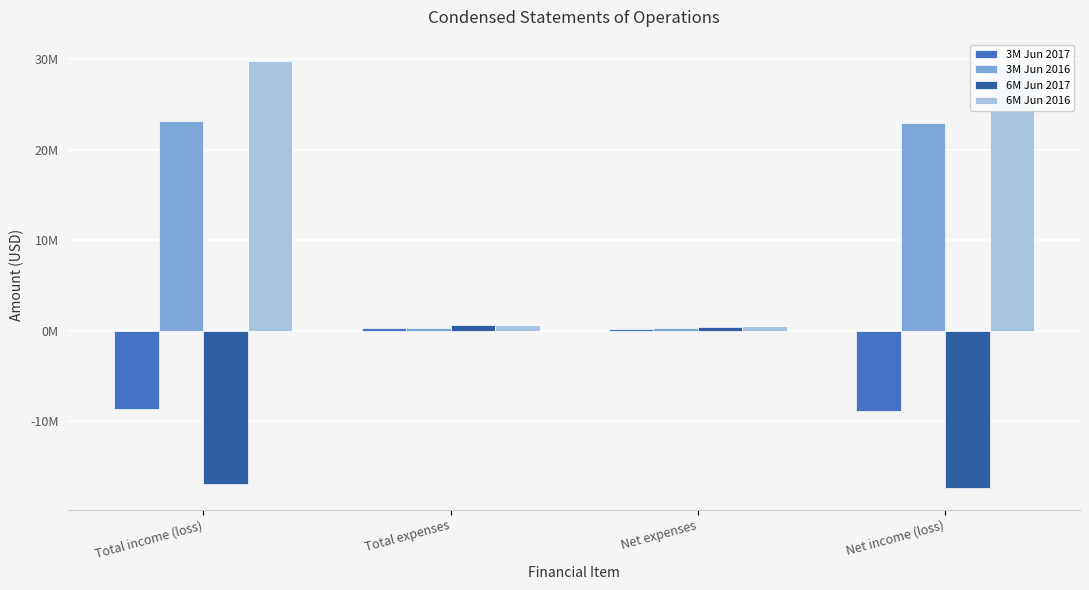

What are all the series names shown in the legend?

3M Jun 2017, 3M Jun 2016, 6M Jun 2017, 6M Jun 2016